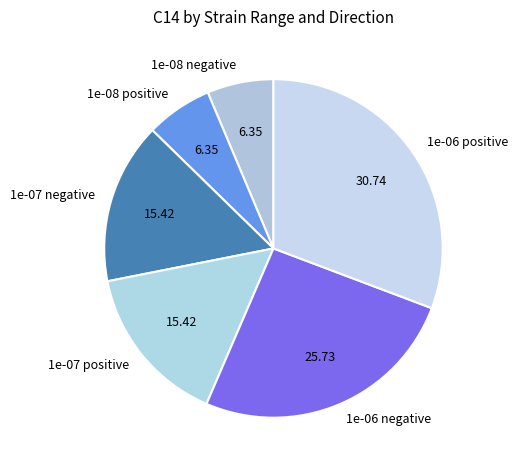

Approximately how many times larger is the value at 1e-07 negative compared to 1e-06 positive?

0.5